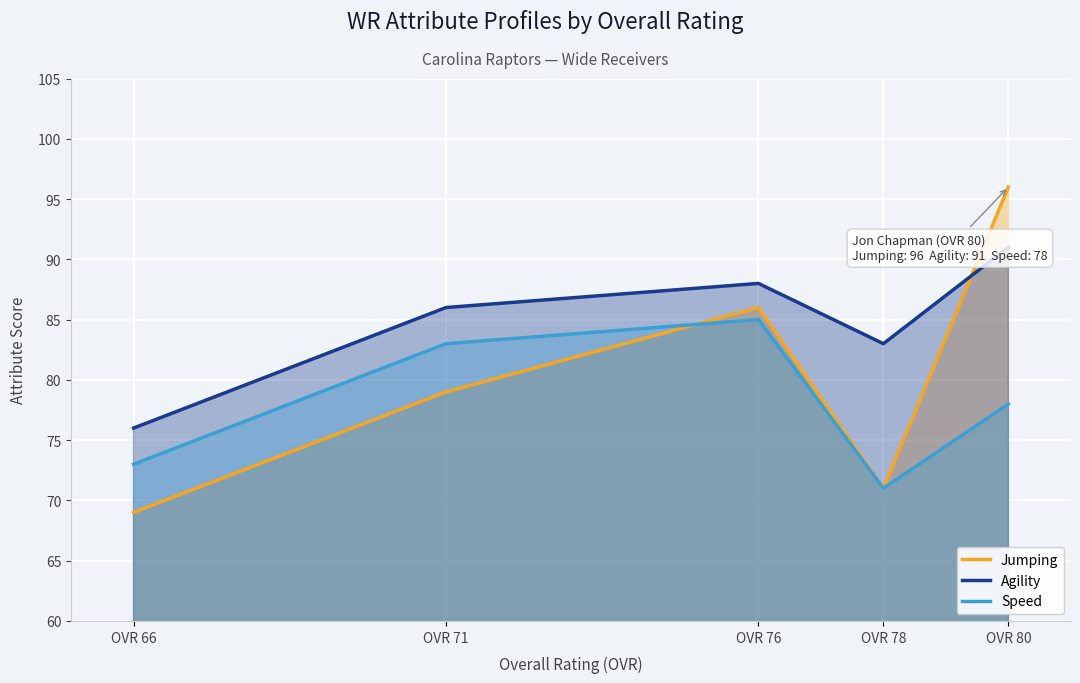

True or false: Agility and Speed cross at least once.

False